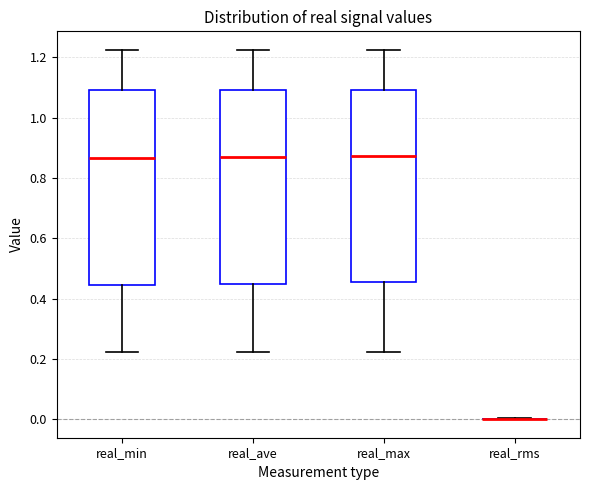

Reading left to right, read every box against the y-axis: the position of its median line, the range the box covers, and the ends of its whiskers. The values are not printed on the chart, so give them approximately, as read against the axis.

real_min: median 0.86, box 0.44 to 1.10, whiskers 0.22 to 1.22
real_ave: median 0.86, box 0.44 to 1.10, whiskers 0.22 to 1.22
real_max: median 0.88, box 0.46 to 1.10, whiskers 0.22 to 1.22
real_rms: box collapsed to a line at 0.00, whiskers 0.00 to 0.00